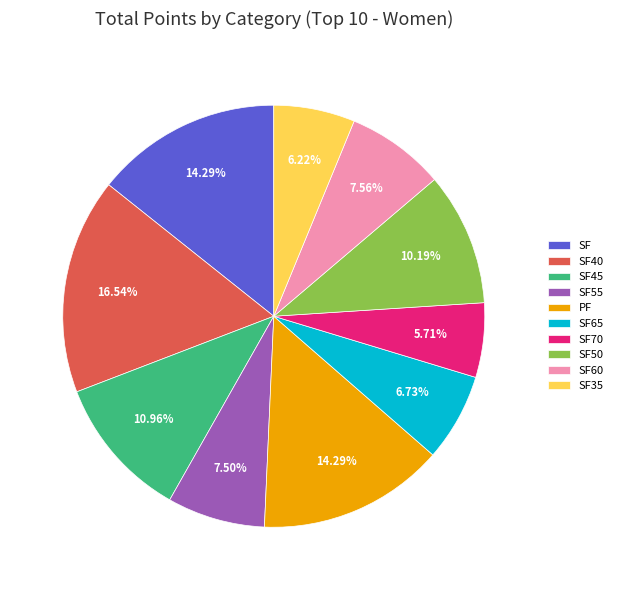

How many slices are in this pie chart?

10